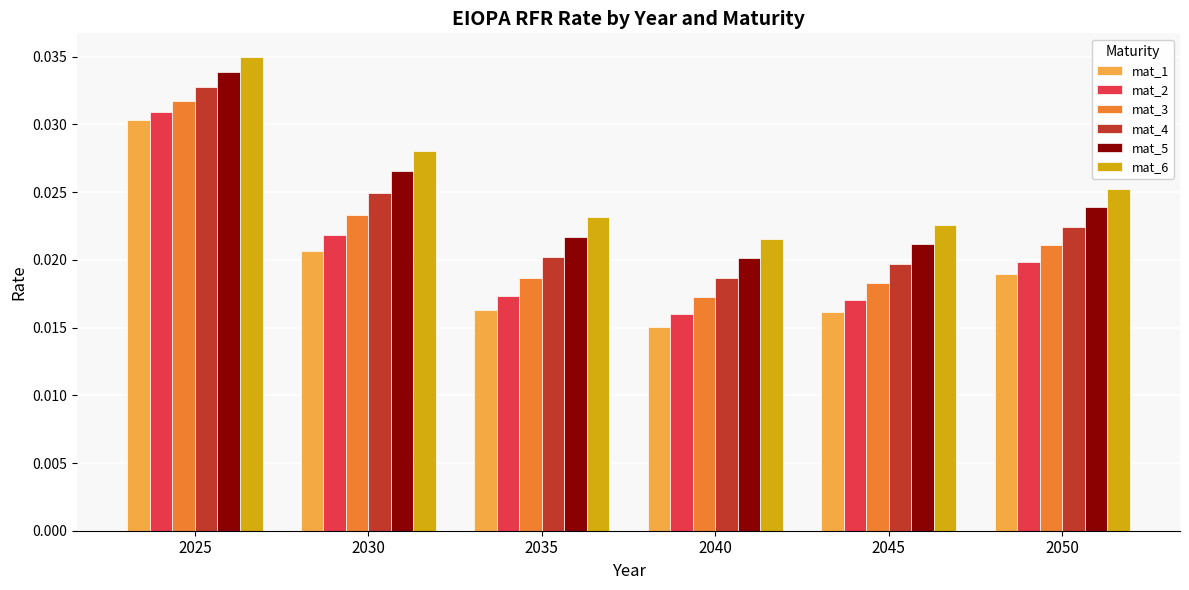

At how many categories does at least one series exceed 0?

6